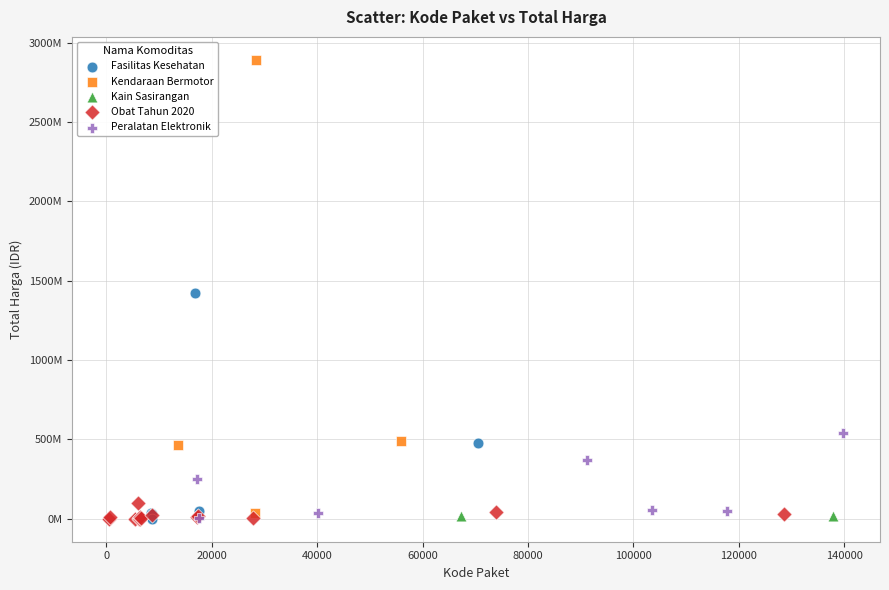

What are all the series names shown in the legend?

Fasilitas Kesehatan, Kendaraan Bermotor, Kain Sasirangan, Obat Tahun 2020, Peralatan Elektronik